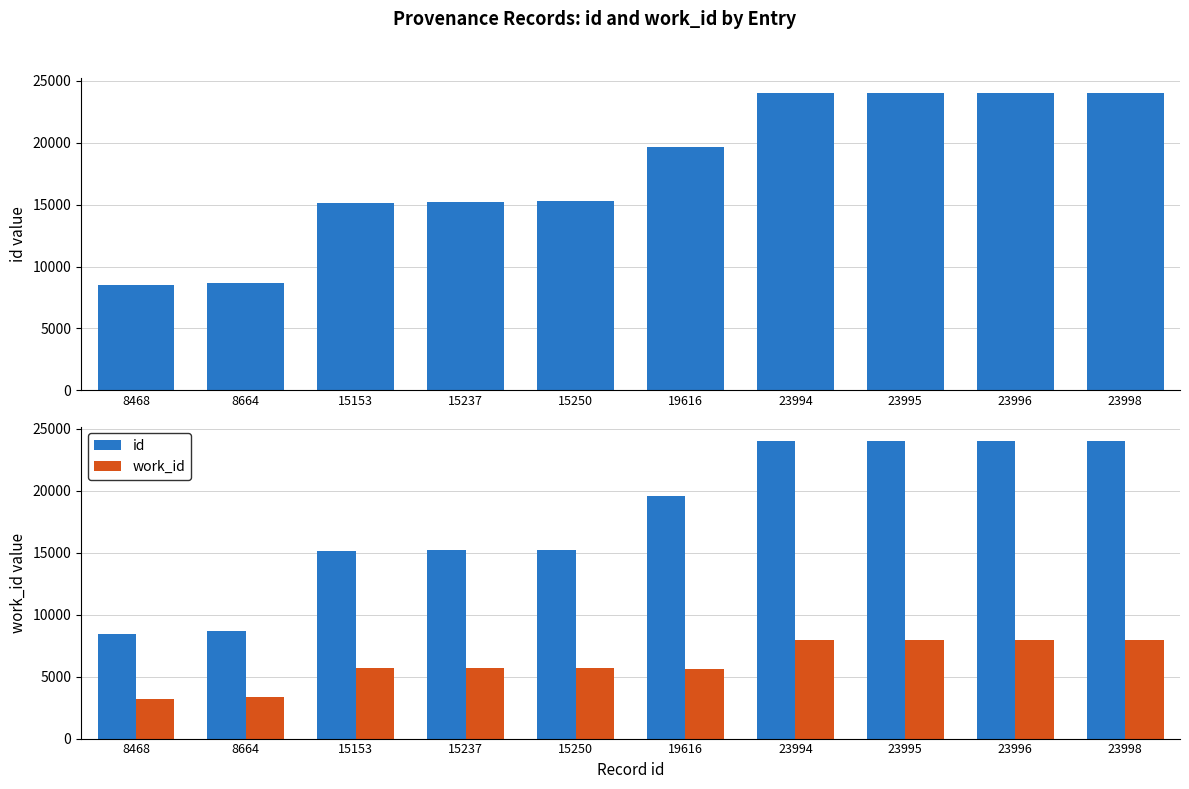

At which label is work_id closest to 5579?

19616